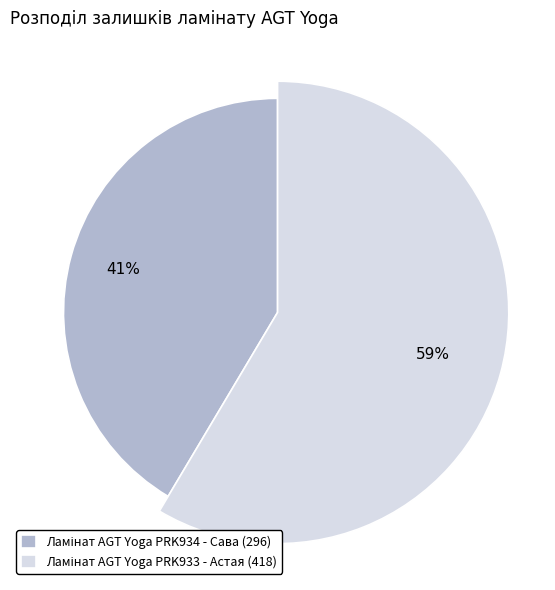

What percentage is the Ламінат AGT Yoga PRK934 - Сава slice, to the nearest percent?

41%